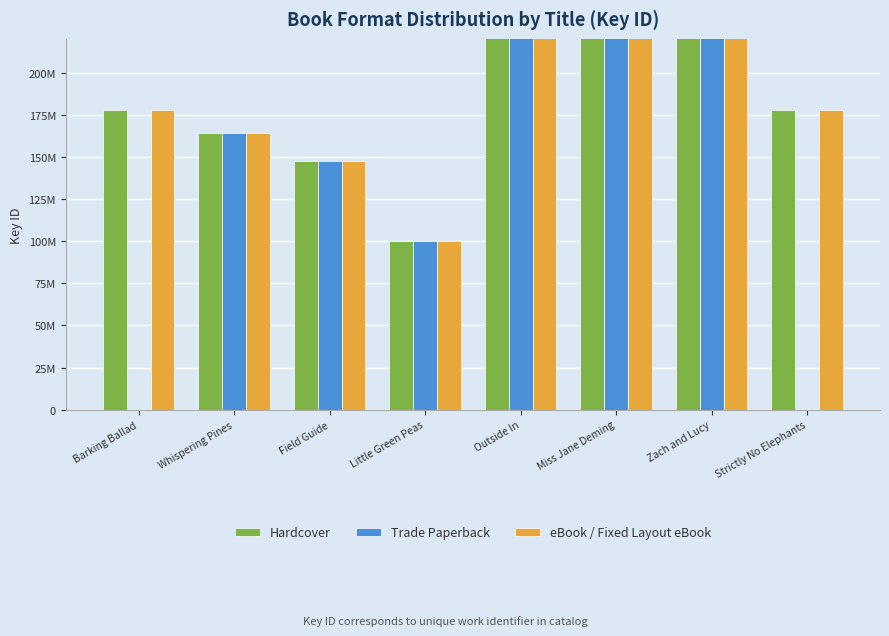

Reading left to right, extract all data points from this chart.

Hardcover: 178014821	164436373	147821226	100274480	405685994	555042073	482067648	177704082
Trade Paperback: 0	164436373	147821226	100274480	405685994	555042073	482067648	0
eBook / Fixed Layout eBook: 178014821	164436373	147821226	100274480	405685994	555042073	482067648	177704082